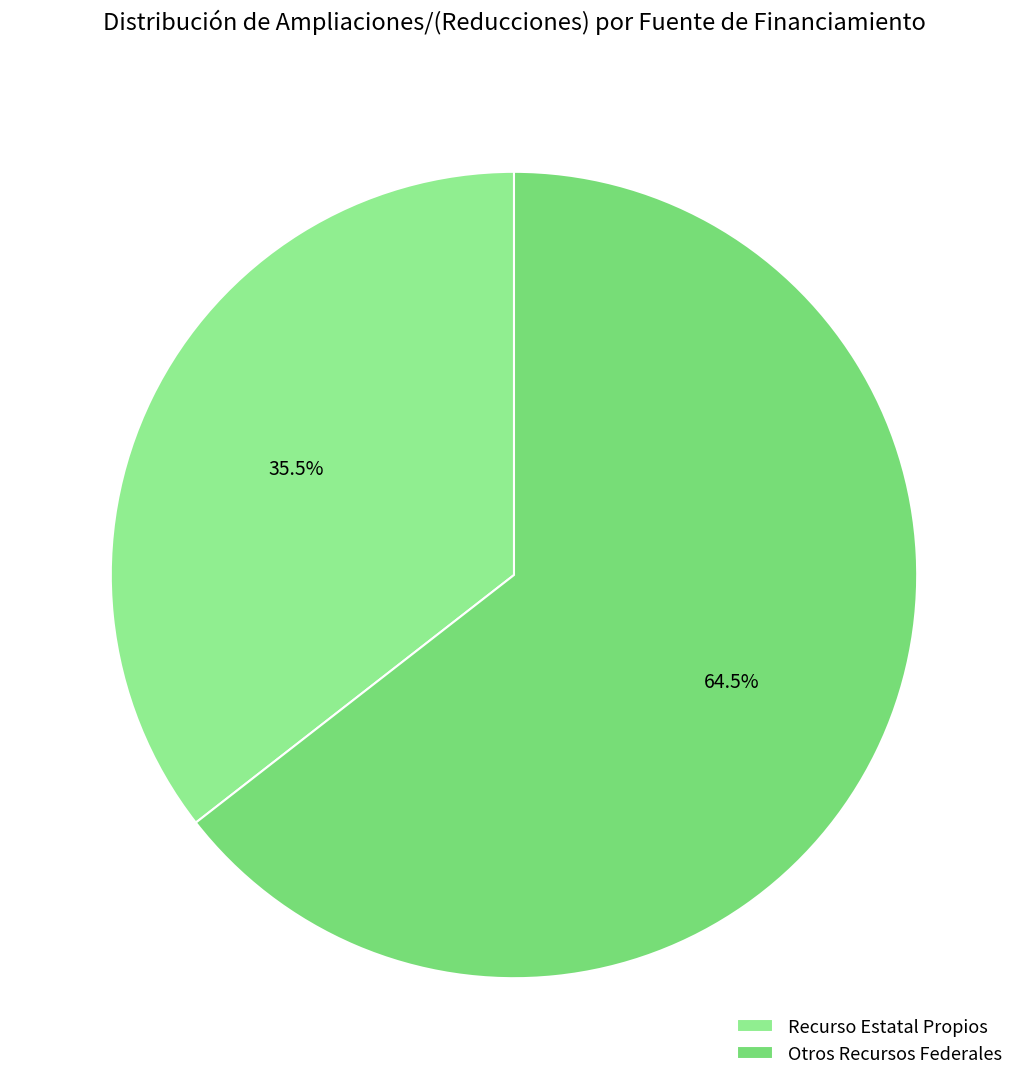

To the nearest percent, what is the difference between the largest and smallest slice percentages?

29%